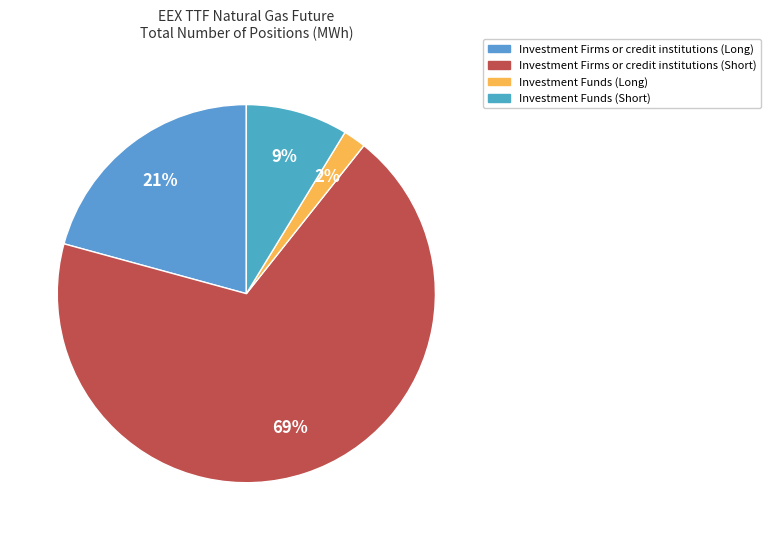

Rank the categories by value from lowest to highest.

Investment Funds (Long), Investment Funds (Short), Investment Firms or credit institutions (Long), Investment Firms or credit institutions (Short)